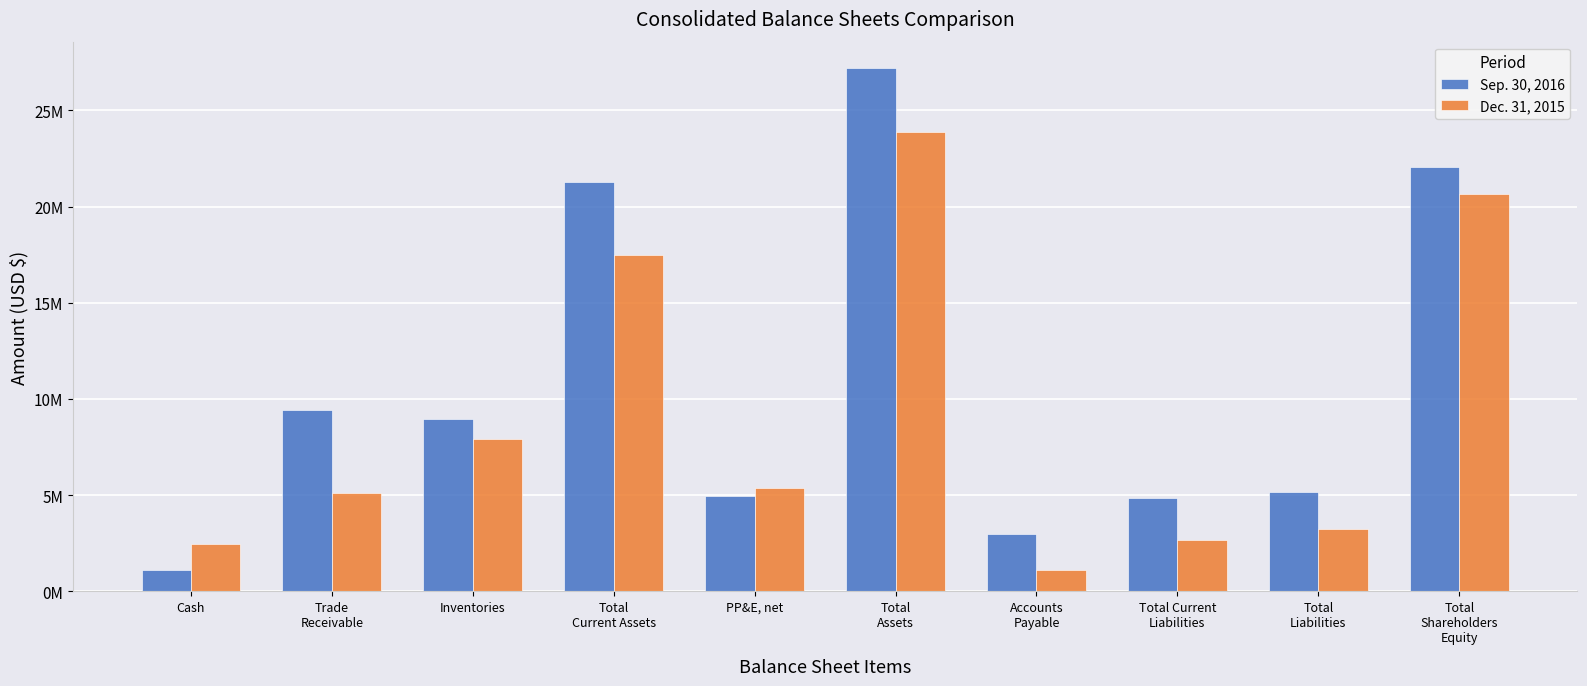

What are all the series names shown in the legend?

Sep. 30, 2016, Dec. 31, 2015